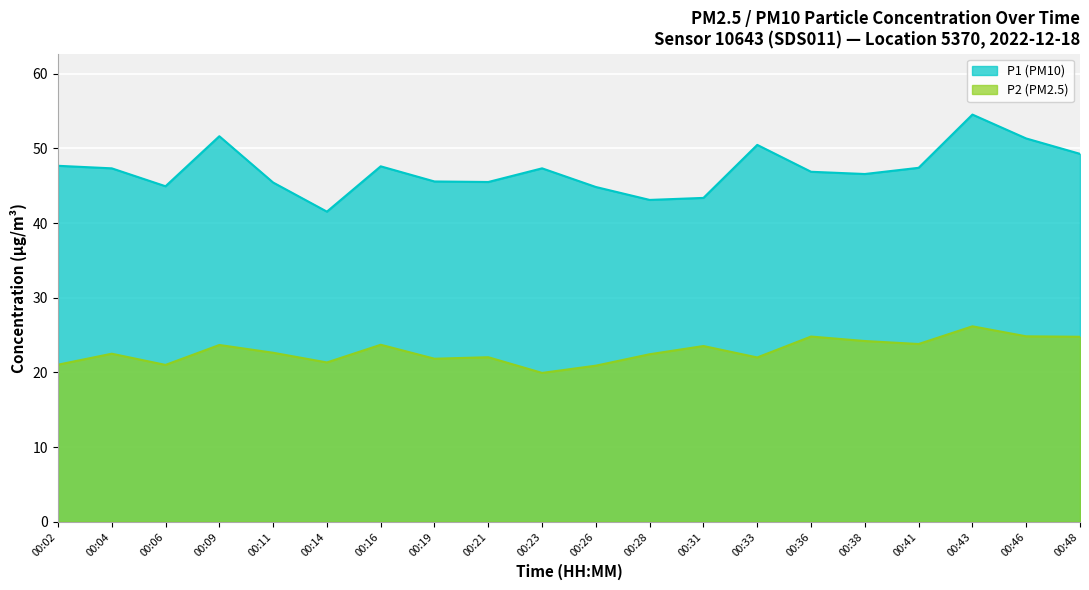

Which has a higher value, 00:43 or 00:23?

00:43